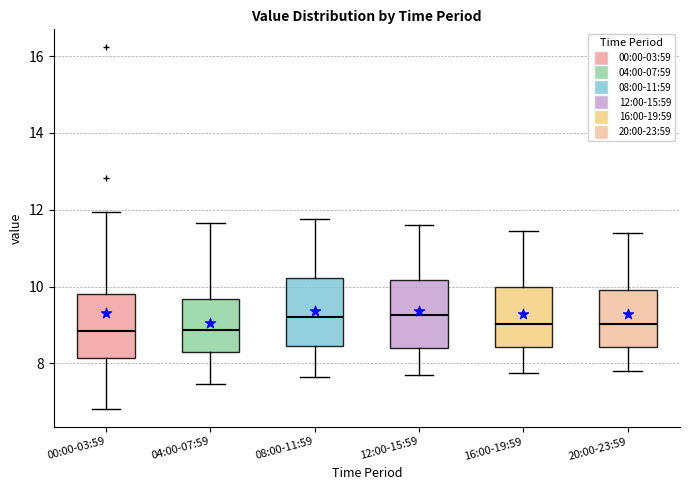

Reading left to right, transcribe this box plot: for each box, give where its median line is, the range the box spans, and where its two whiskers end, as read against the y-axis. The values are not printed on the chart, so give them approximately, as read against the axis.

00:00-03:59: median 8.8, box 8.2 to 9.8, whiskers 6.8 to 12.0
04:00-07:59: median 8.8, box 8.2 to 9.6, whiskers 7.4 to 11.6
08:00-11:59: median 9.2, box 8.4 to 10.2, whiskers 7.6 to 11.8
12:00-15:59: median 9.2, box 8.4 to 10.2, whiskers 7.8 to 11.6
16:00-19:59: median 9.0, box 8.4 to 10.0, whiskers 7.8 to 11.4
20:00-23:59: median 9.0, box 8.4 to 10.0, whiskers 7.8 to 11.4